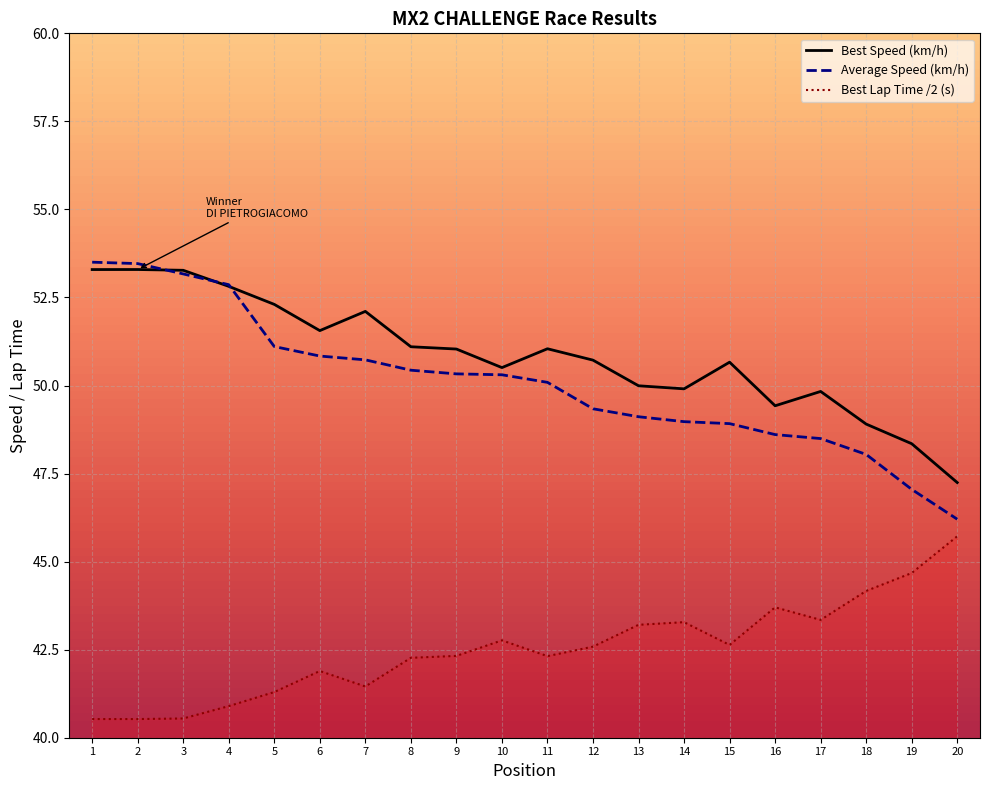

What is the maximum value shown in the chart?

53.5